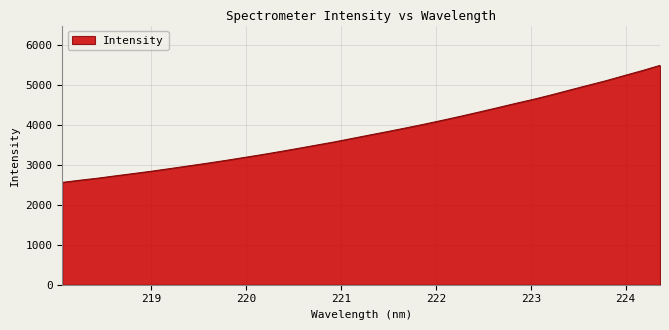

What is the maximum value shown in the chart?

5501.9